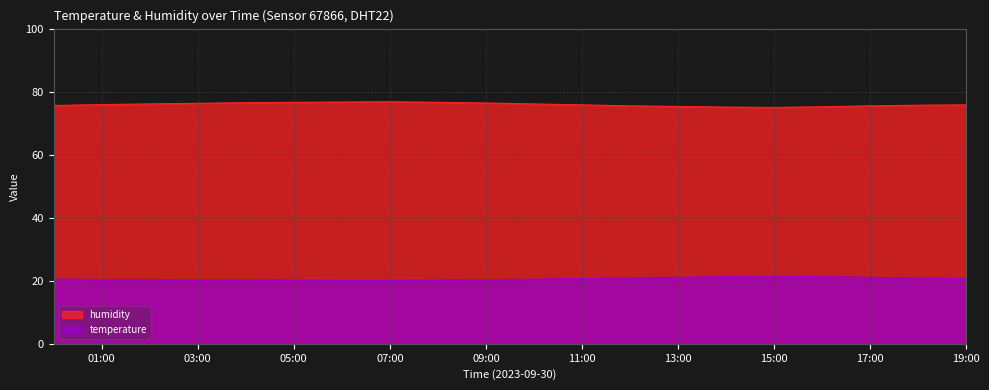

Is the value of temperature at 00:00 greater than the value of humidity at 11:00?

No